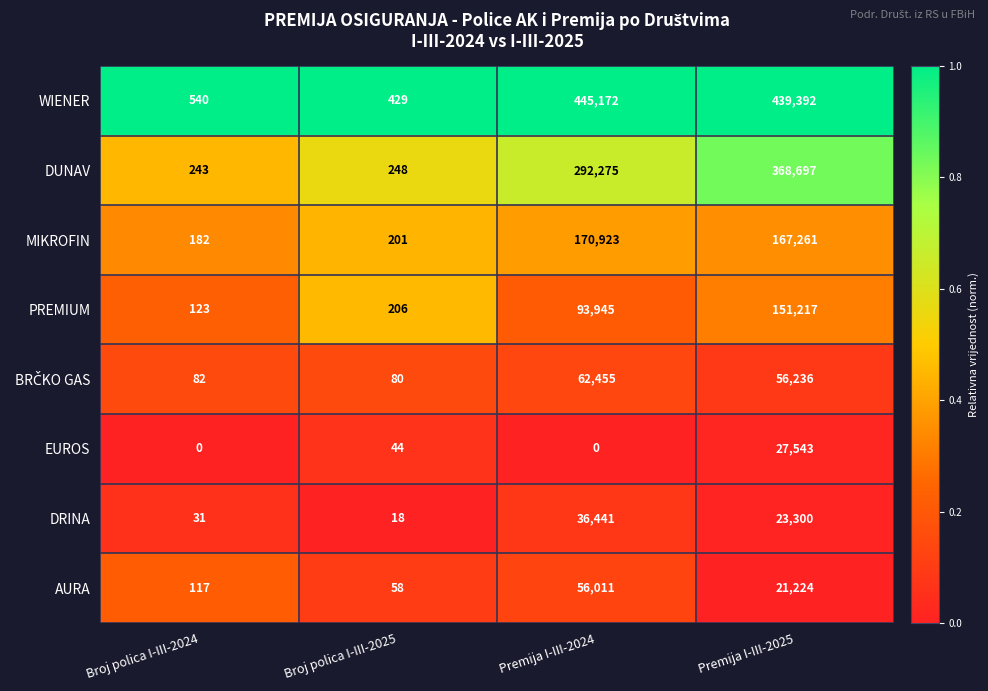

How many data points does each series have?

4